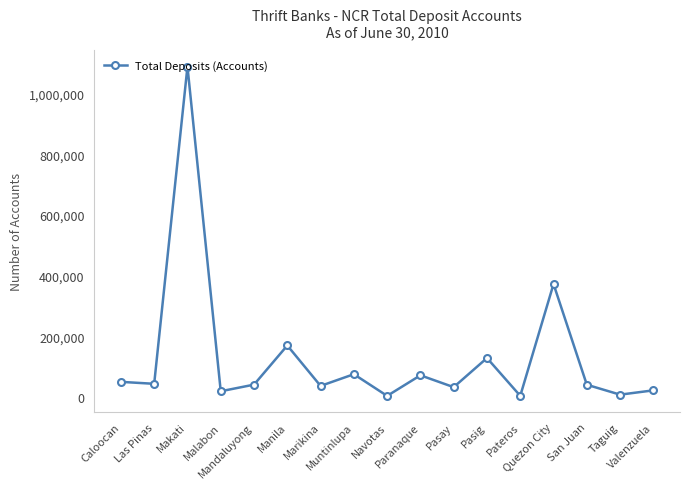

Which category has the highest value across all series?

Makati